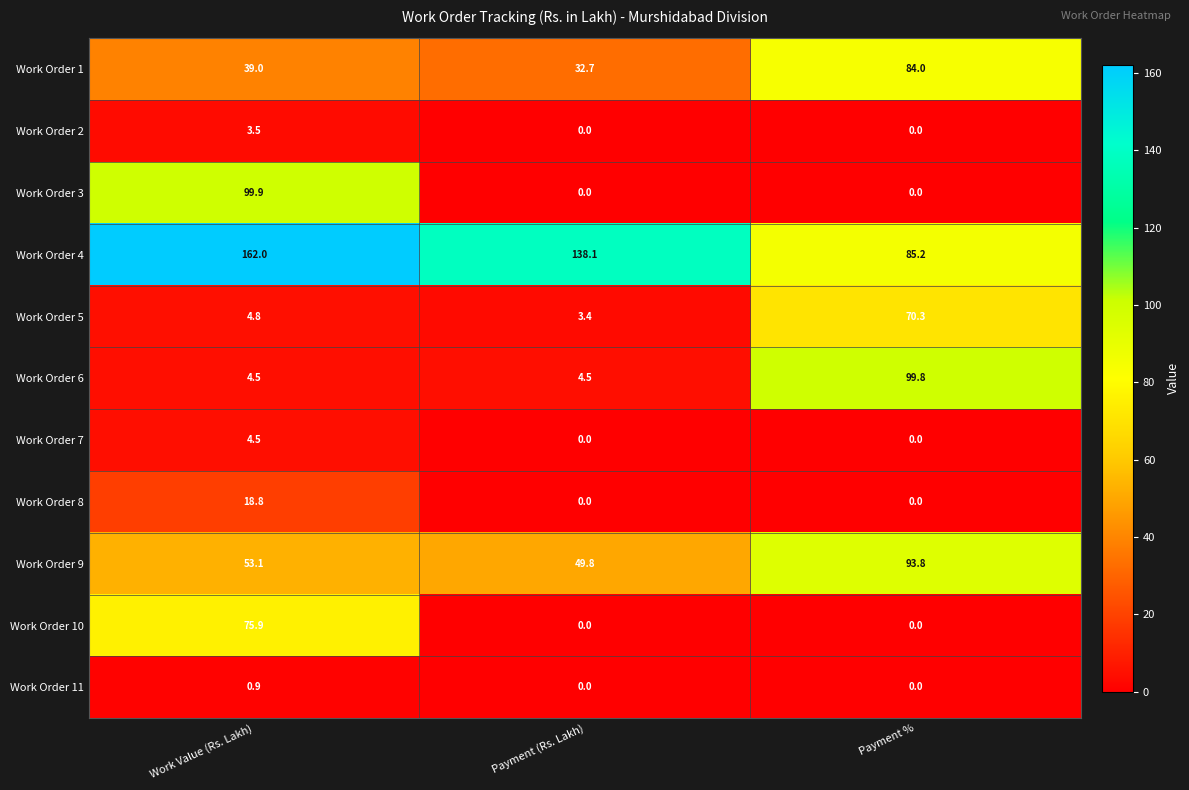

What is the maximum value shown in the chart?

162.0